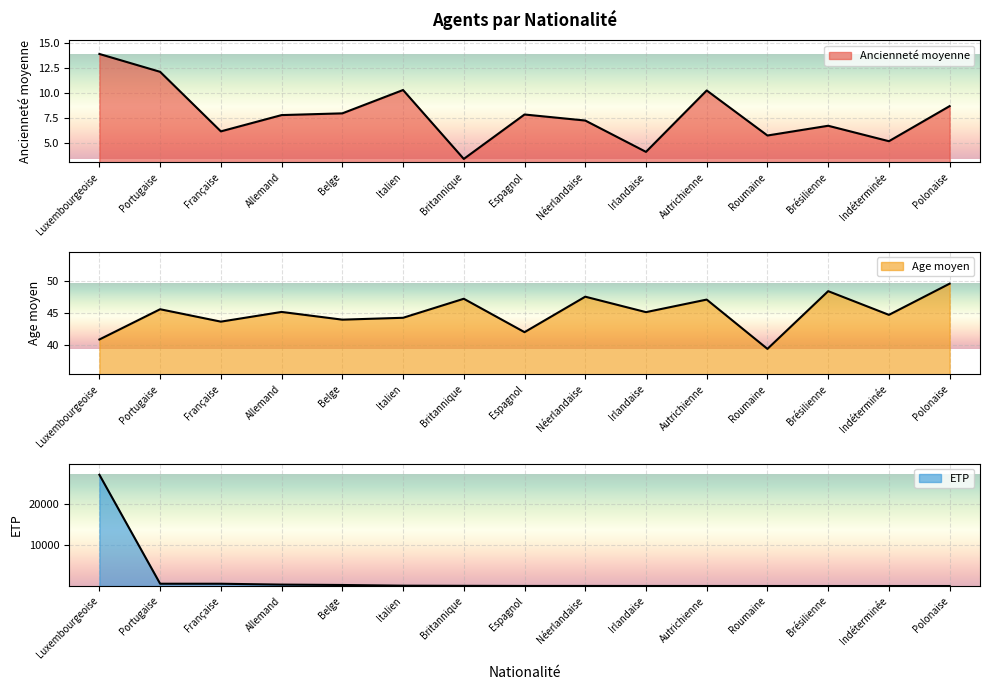

Between Brésilienne and Britannique, which is larger?

Brésilienne